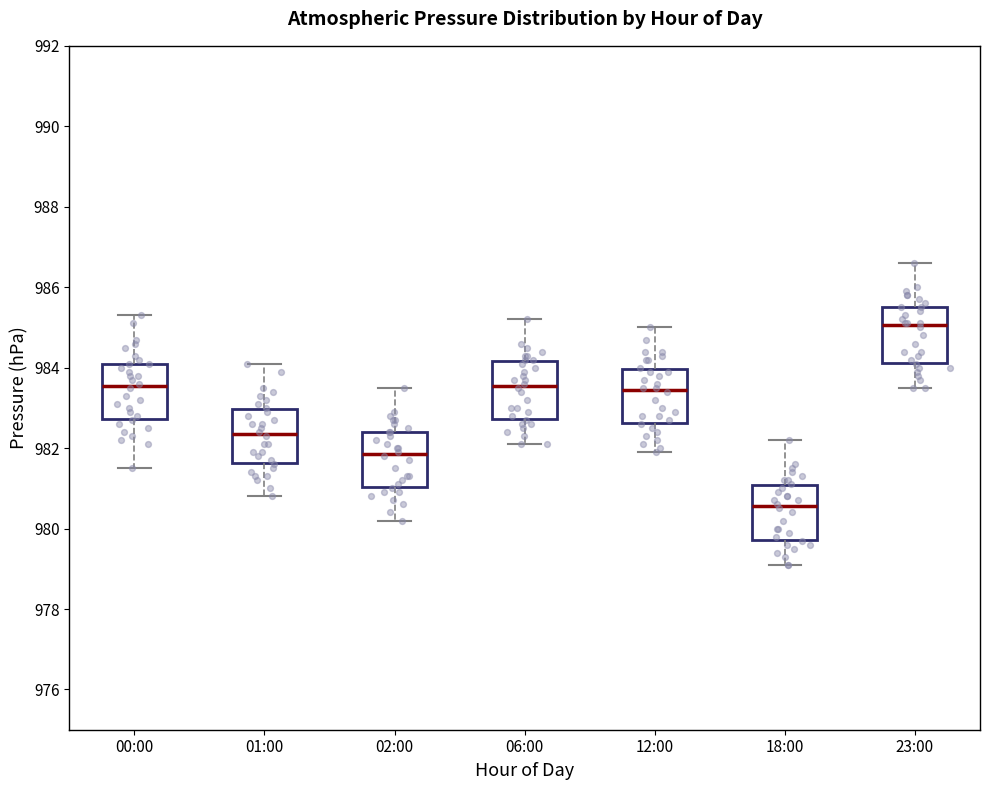

Where is the upper edge of the box for 12:00 on the y-axis? The values are not printed on the chart, so give them approximately, as read against the axis.

984.0